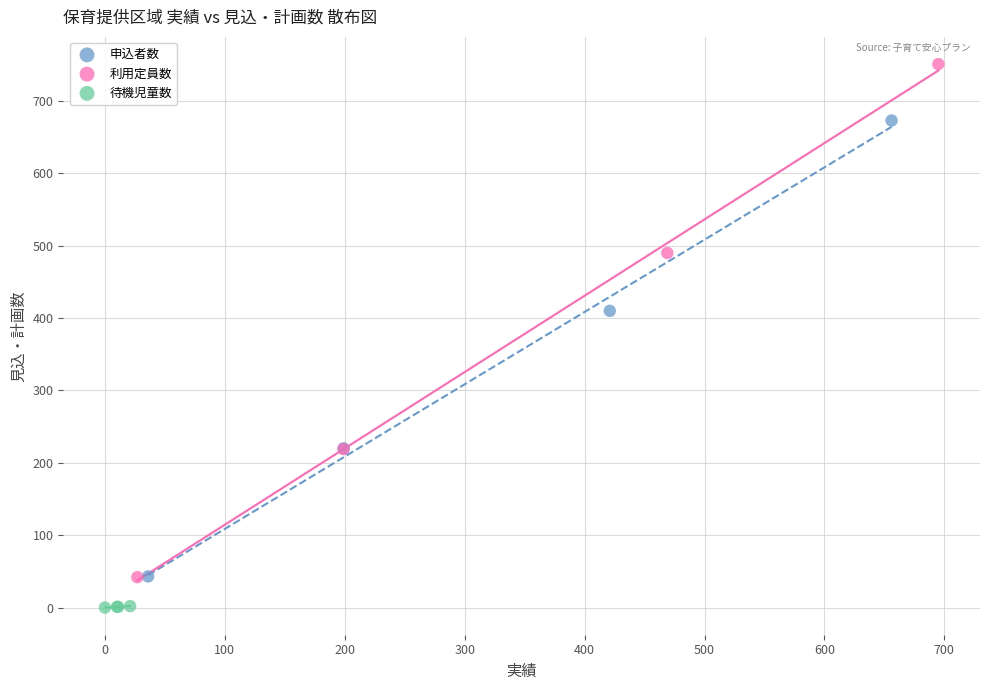

What are all the series names shown in the legend?

申込者数, 利用定員数, 待機児童数